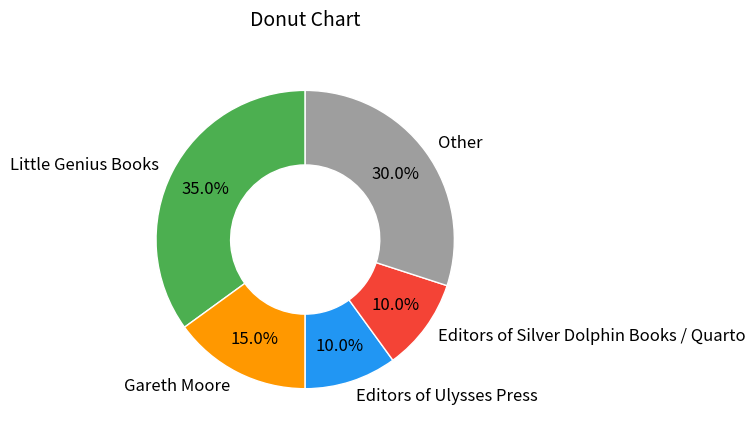

Does Gareth Moore account for over 50% of the chart?

No